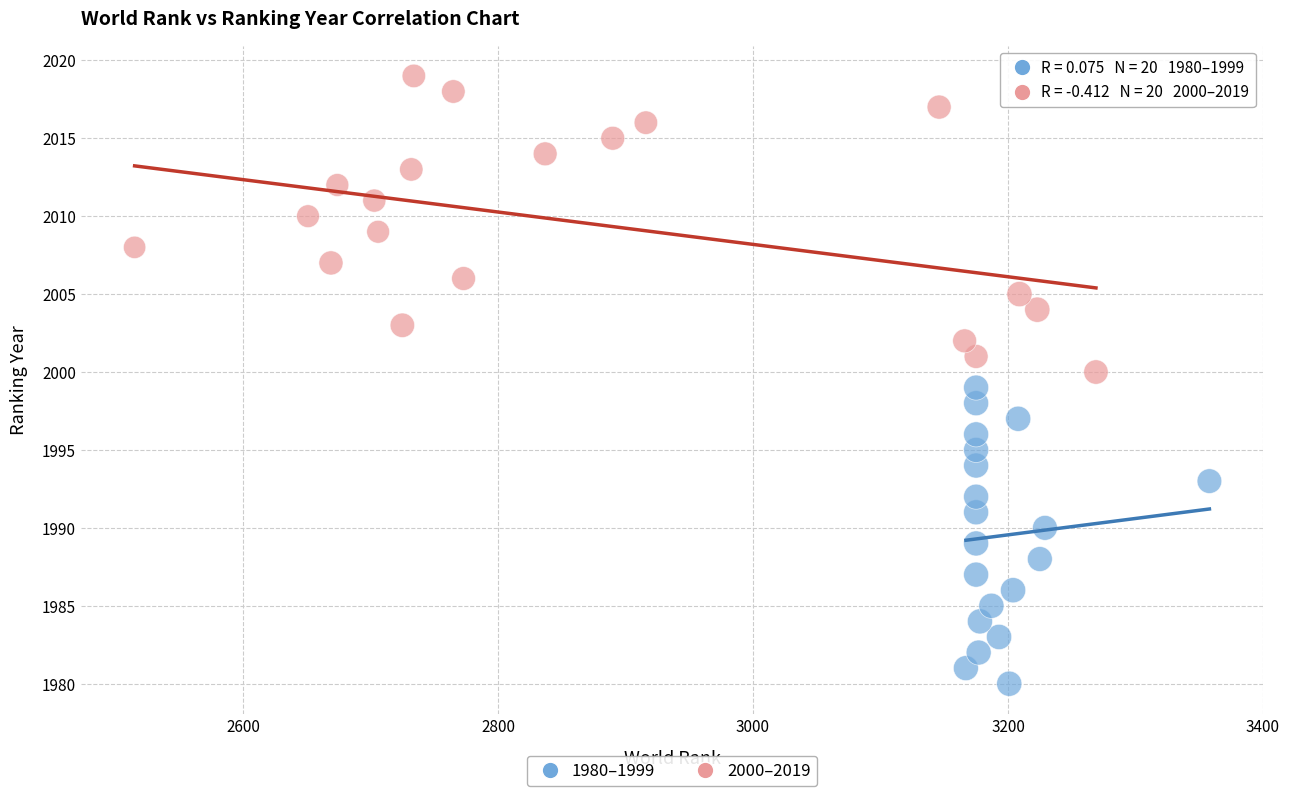

What are all the series names shown in the legend?

1980–1999, 2000–2019